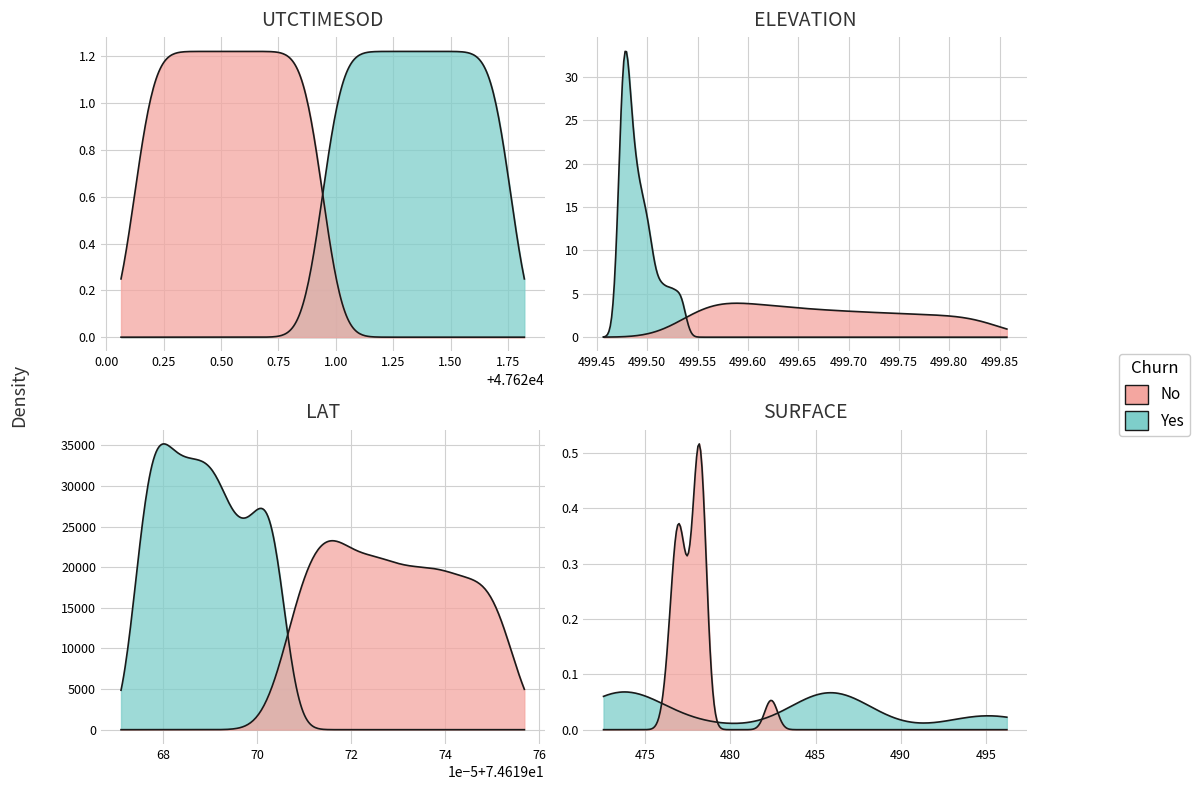

How many lines are shown in the chart?

4